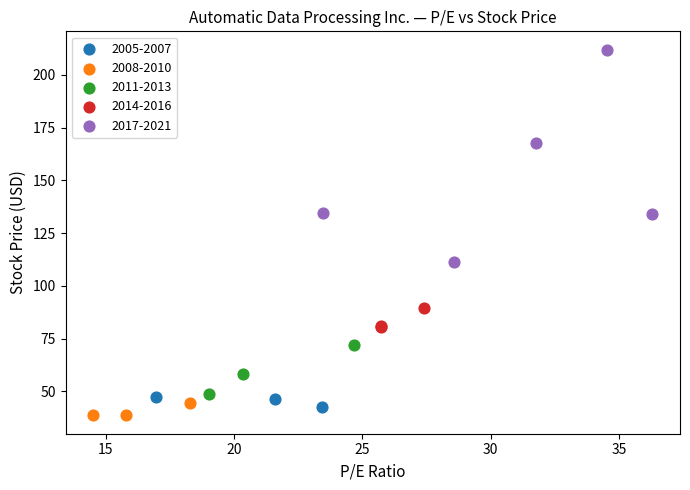

Which series has the largest Y range (max minus min)?

2017-2021